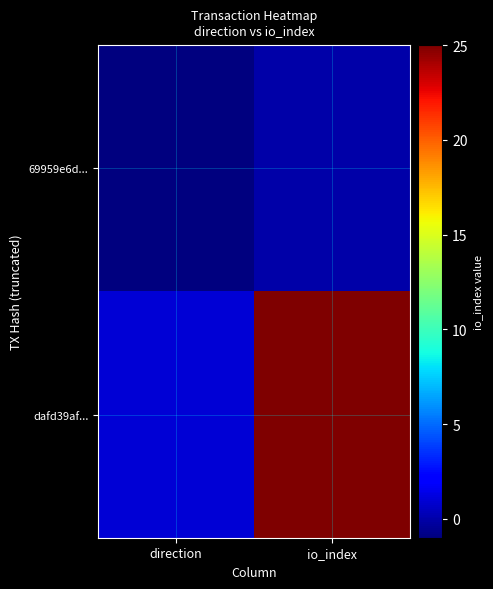

Count the number of data series in this chart.

2